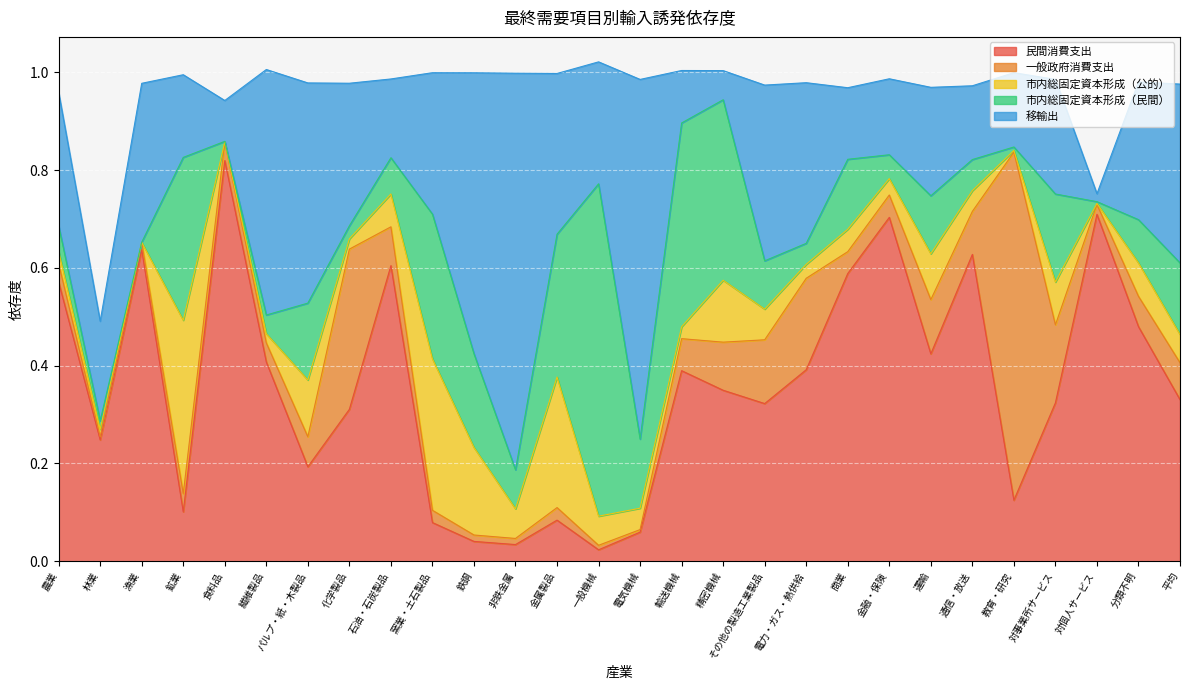

List the series in order of their peak value, lowest first.

市内総固定資本形成（公的）, 市内総固定資本形成（民間）, 一般政府消費支出, 移輸出, 民間消費支出